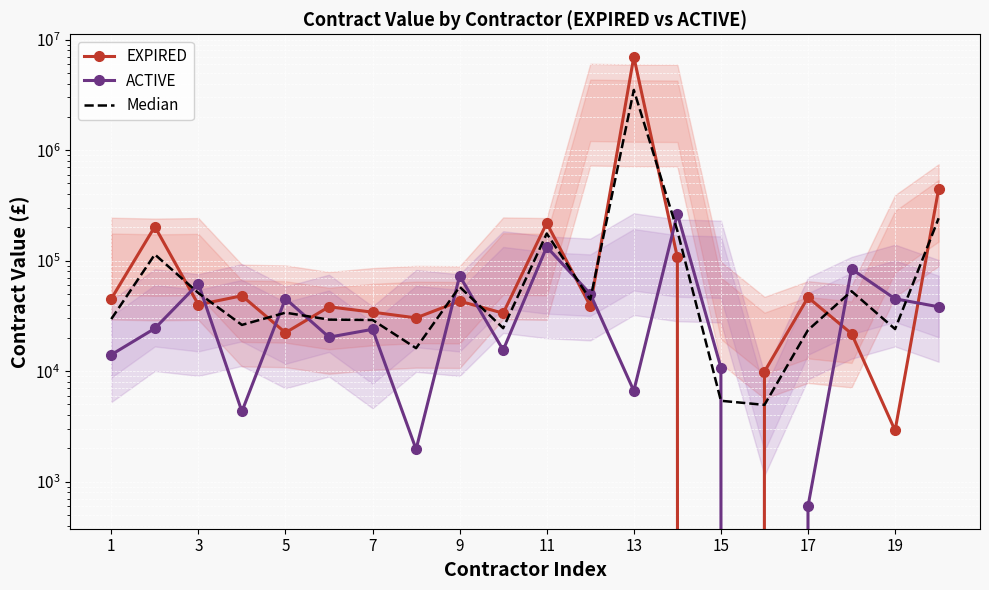

How many intersections are there between EXPIRED and Median?

12